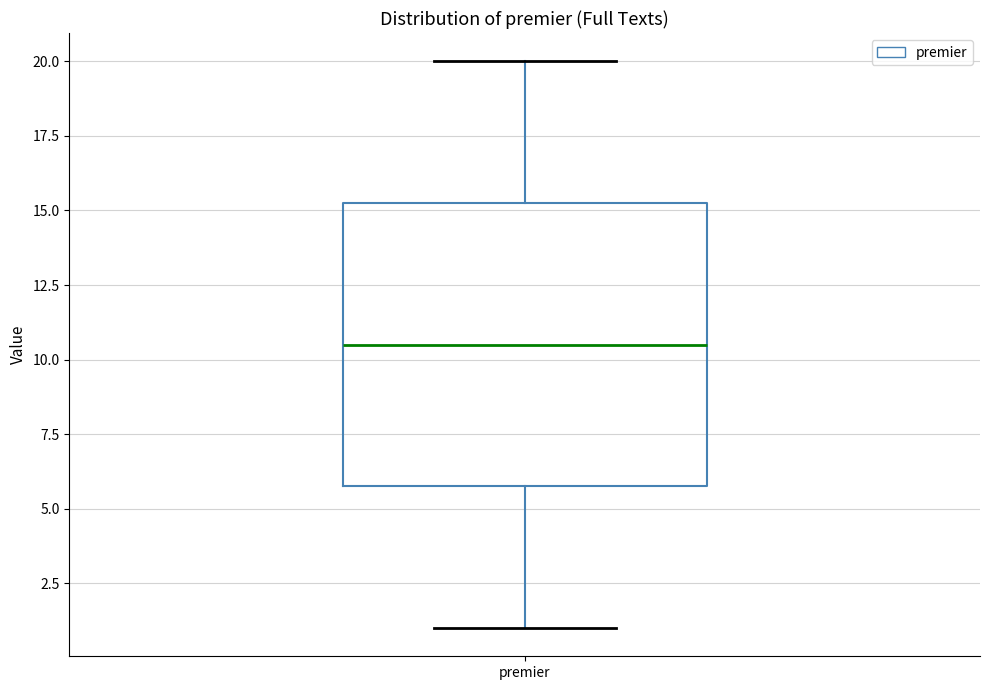

Where does the median line of the box for premier sit on the y-axis? The values are not printed on the chart, so give them approximately, as read against the axis.

10.5